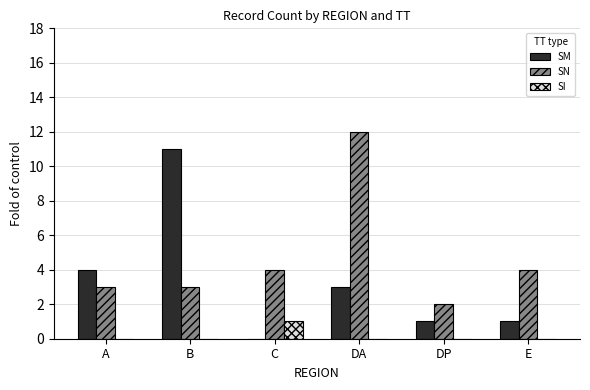

What are all the series names shown in the legend?

SM, SN, SI